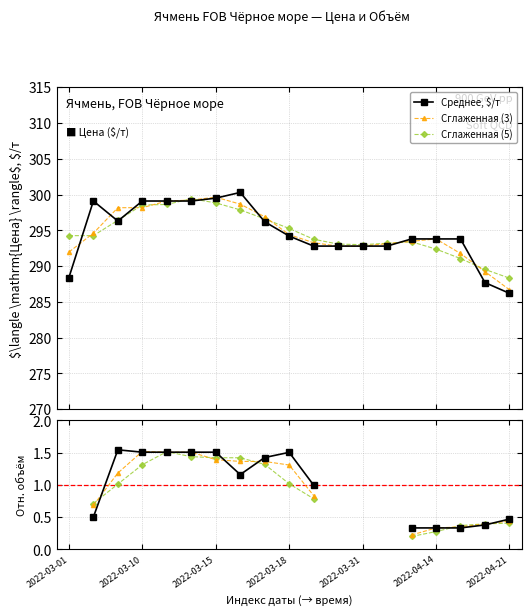

What is the minimum value for Сглаженная (5)?

288.3